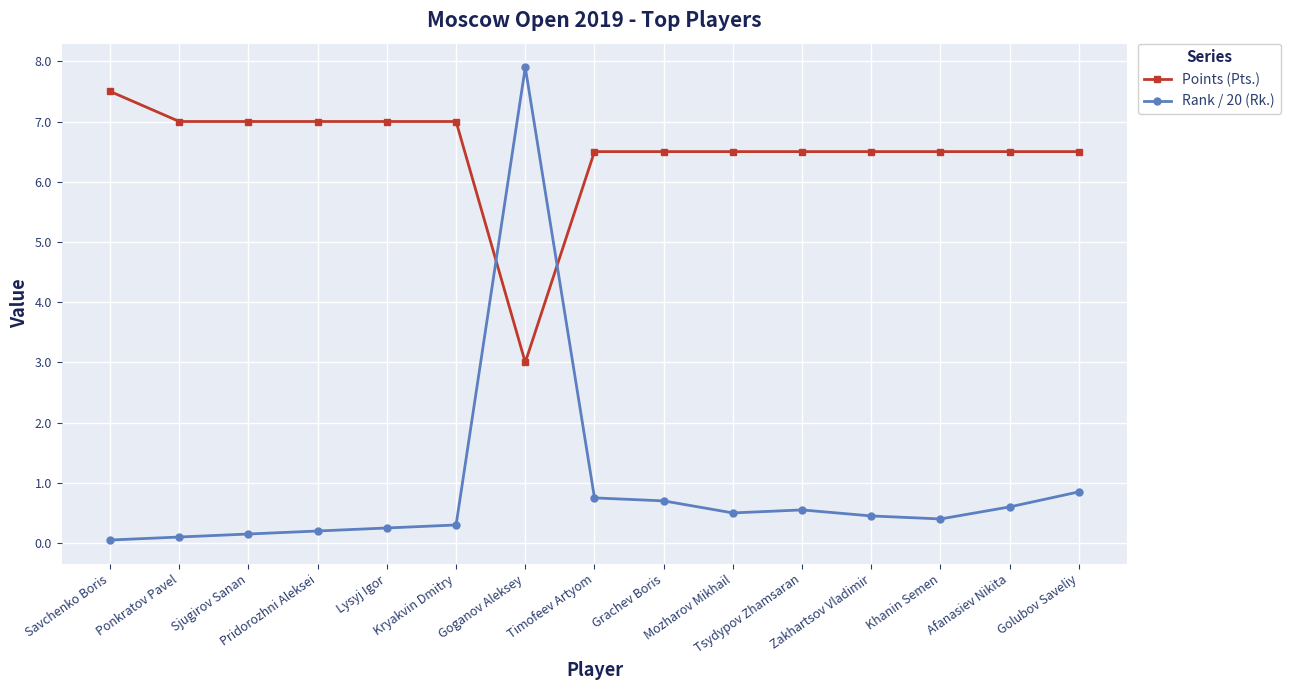

What is the average value of the Points (Pts.) series?

6.5